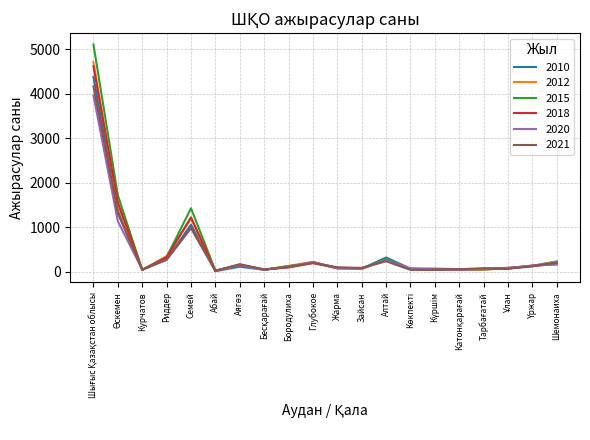

In 2010, how many points are higher than both neighbors (excluding endpoints)?

4